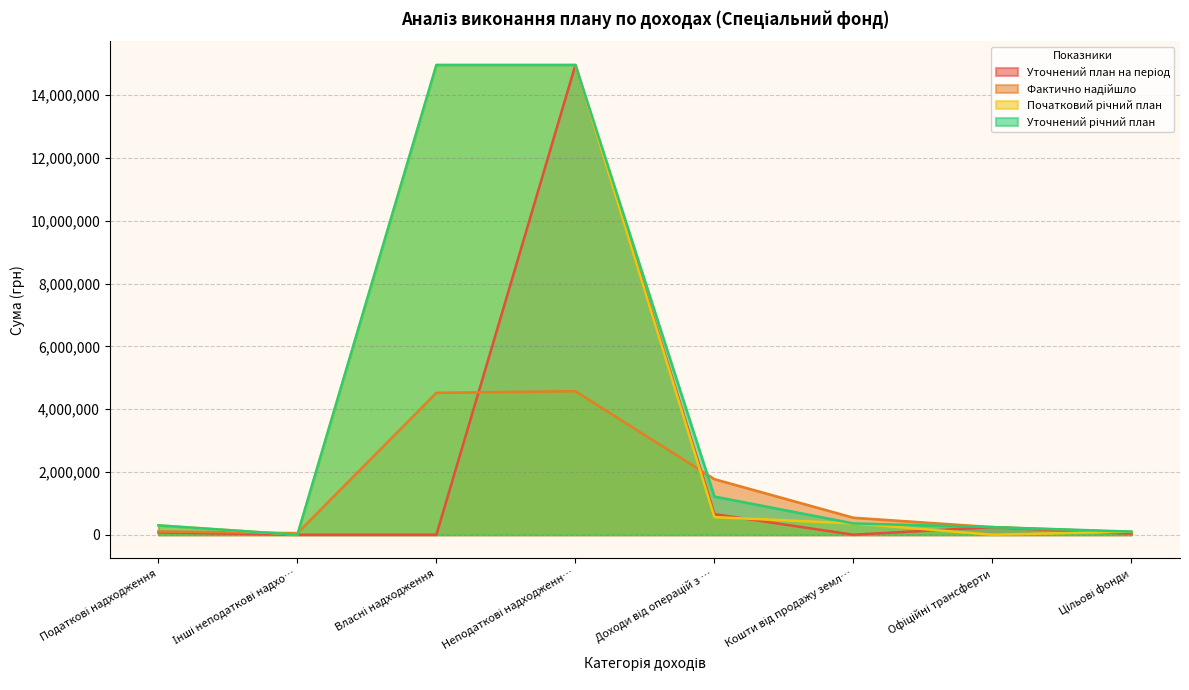

At how many categories does at least one series exceed 8909954?

2